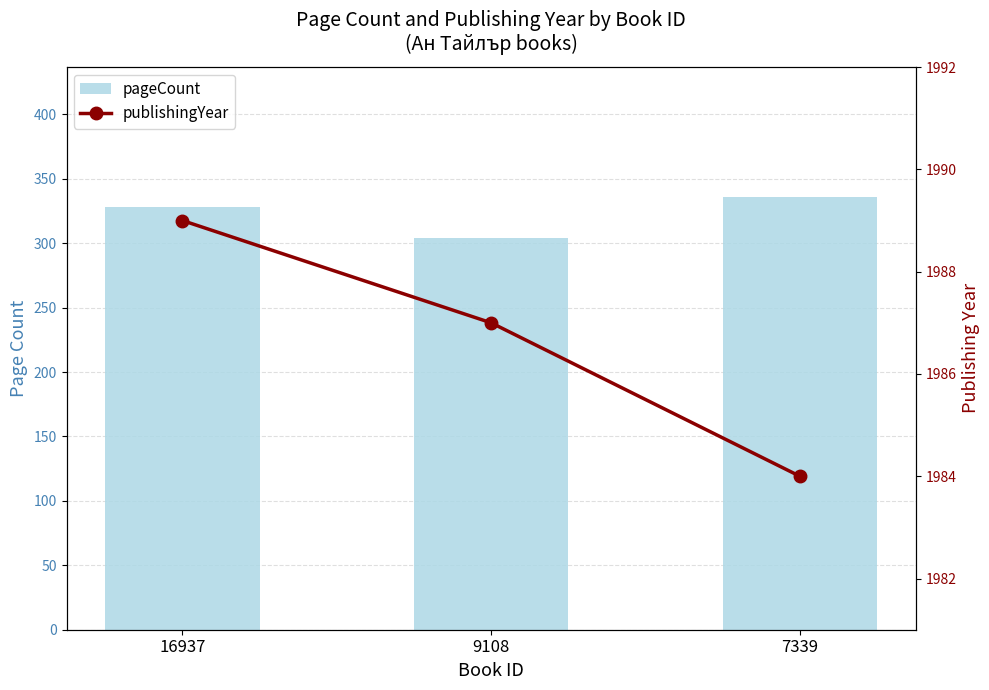

Which category has the lowest value in the publishingYear series?

7339